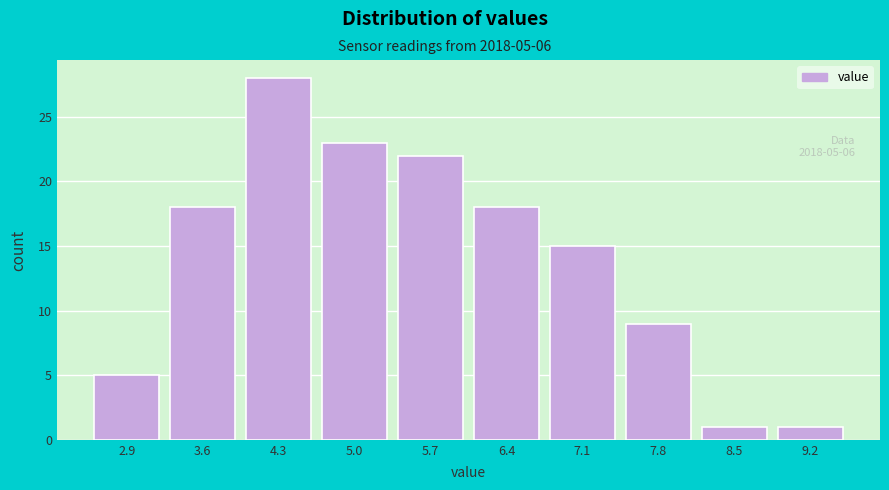

Reading left to right, extract all data points from this chart.

5	18	28	23	22	18	15	9	1	1